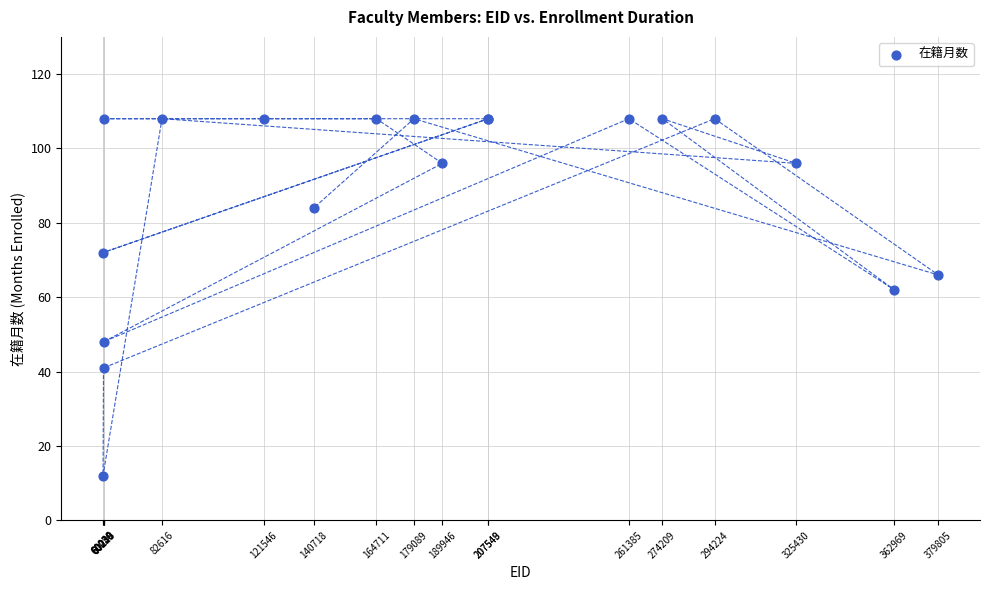

What Y value in the scatter plot is closest to 60?

62